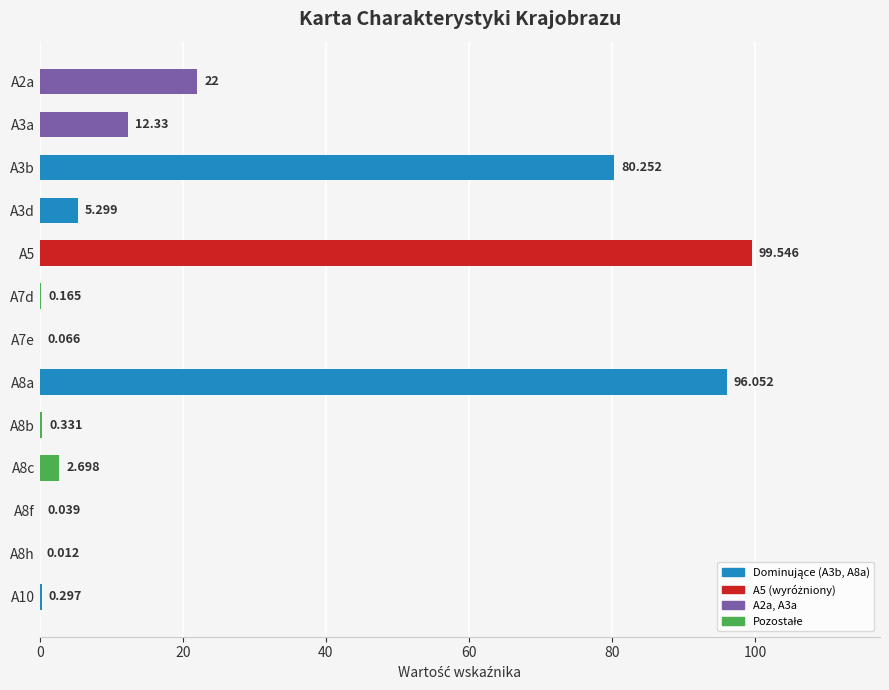

Count the number of values greater than 2.

7